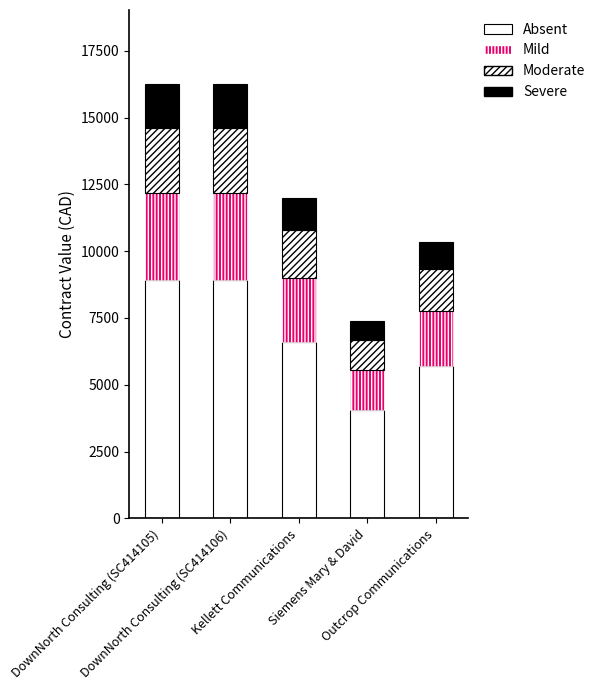

Rank the categories by Absent value from lowest to highest.

Siemens Mary & David, Outcrop Communications, Kellett Communications, DownNorth Consulting (SC414105), DownNorth Consulting (SC414106)